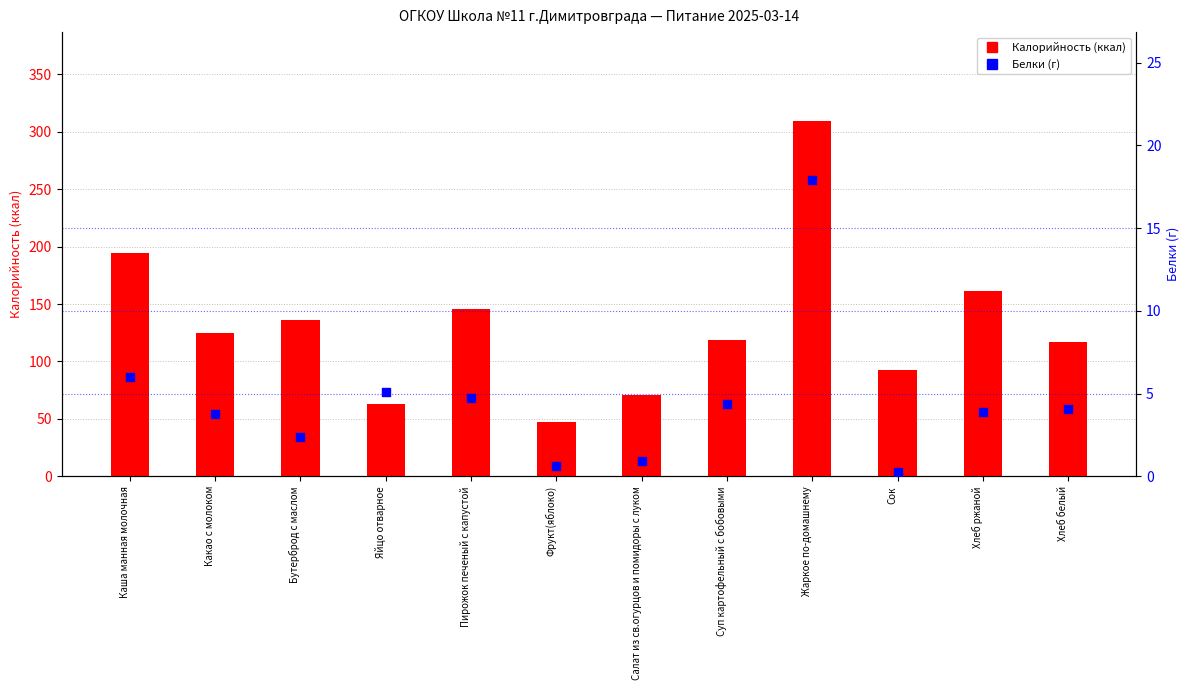

At which category is the sum across all series the highest?

Жаркое по-домашнему